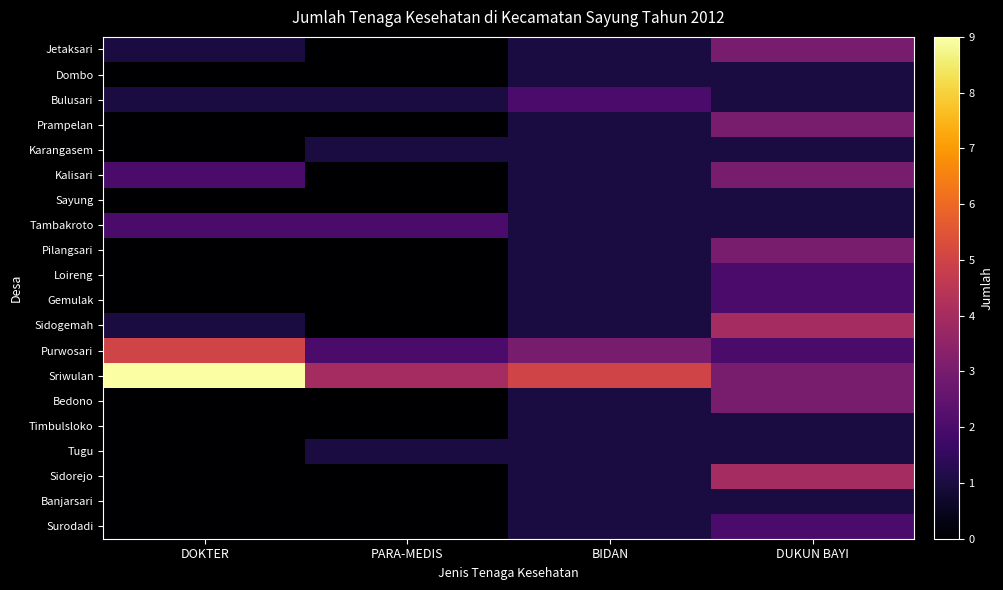

Between DOKTER and DUKUN BAYI, which series saw the biggest shift?

Sriwulan